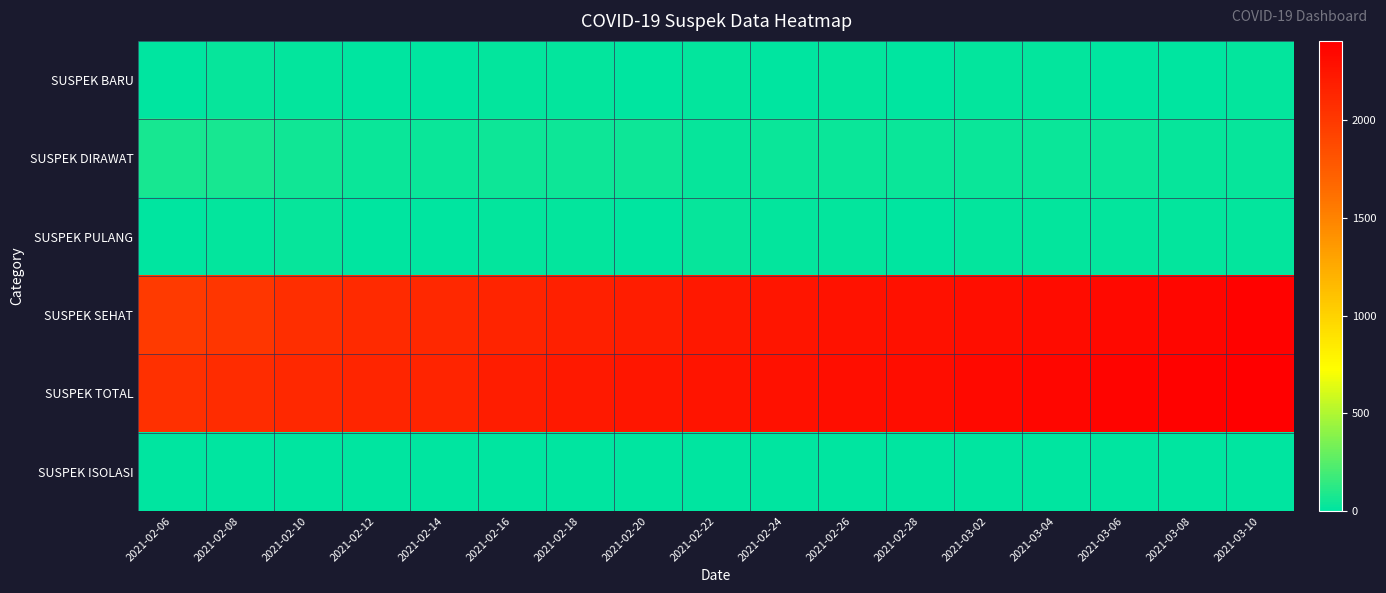

What is the maximum value shown in the chart?

2406